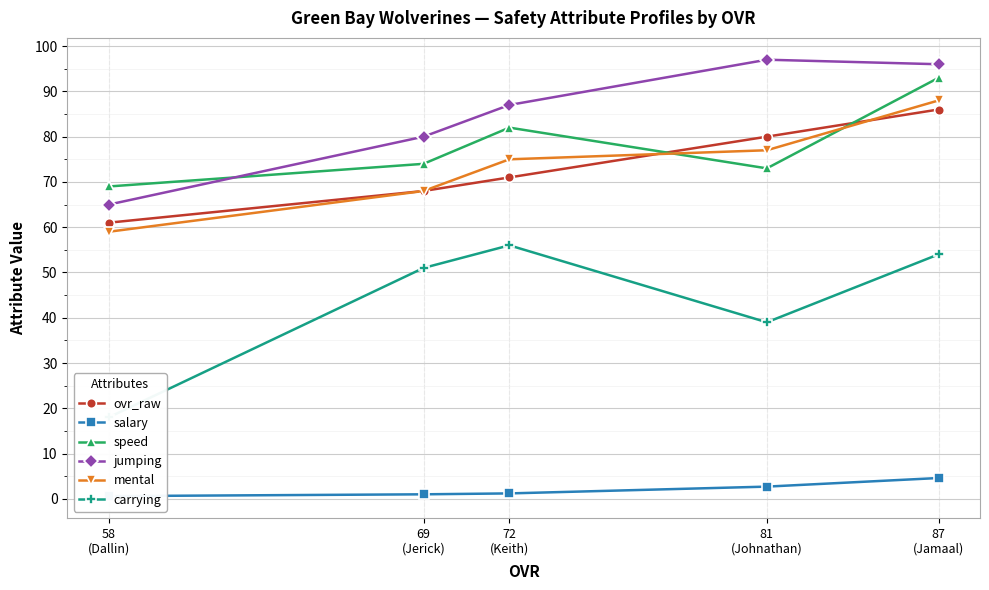

What is the highest value of the speed series?

93